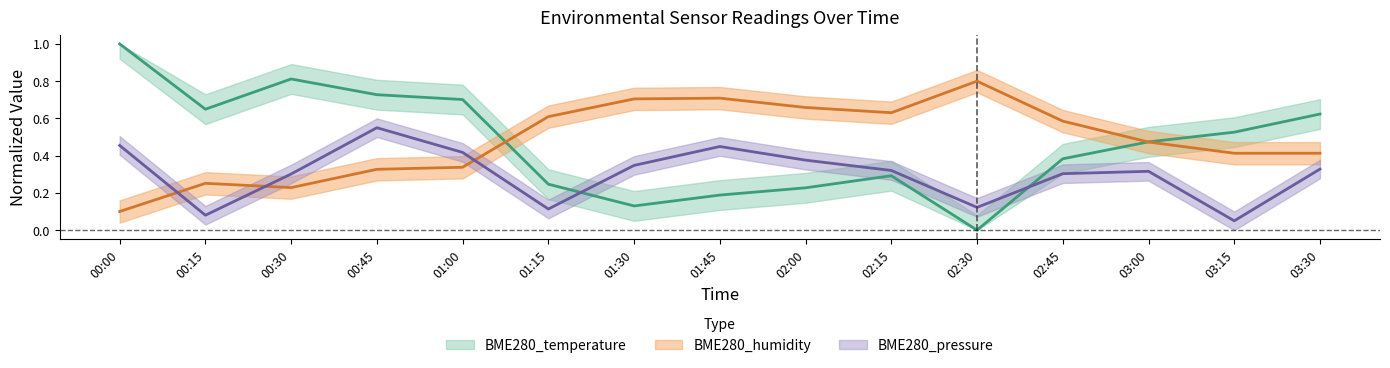

What is the value of the BME280_pressure_norm point at the 12th from the left?

0.3